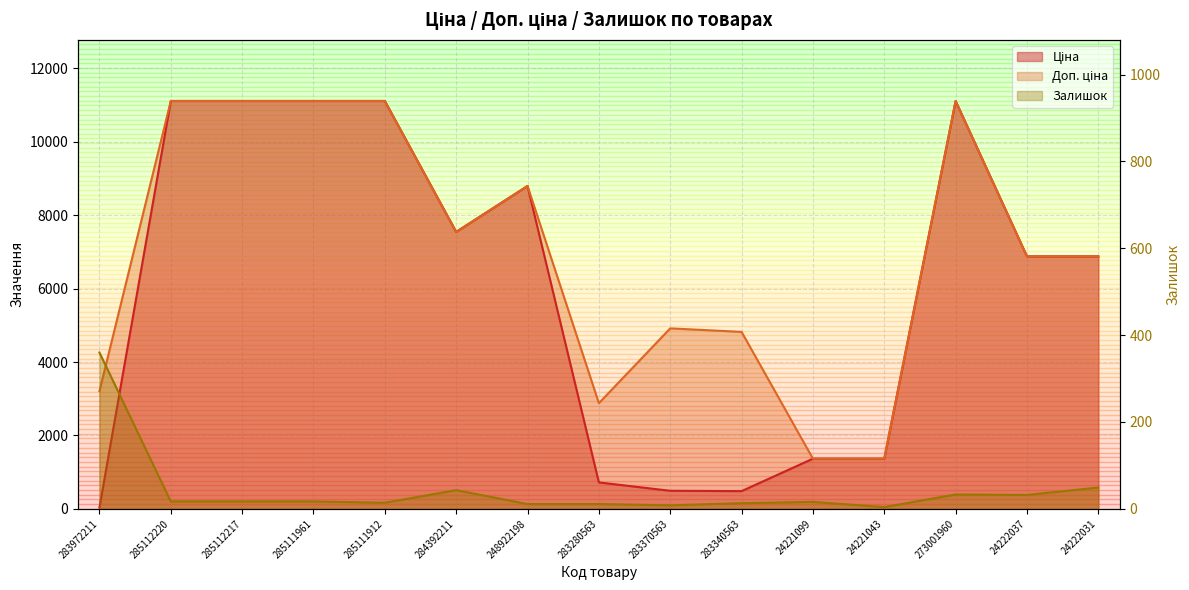

Rank the series at 283340563 from lowest to highest value.

Залишок, Ціна, Доп. ціна